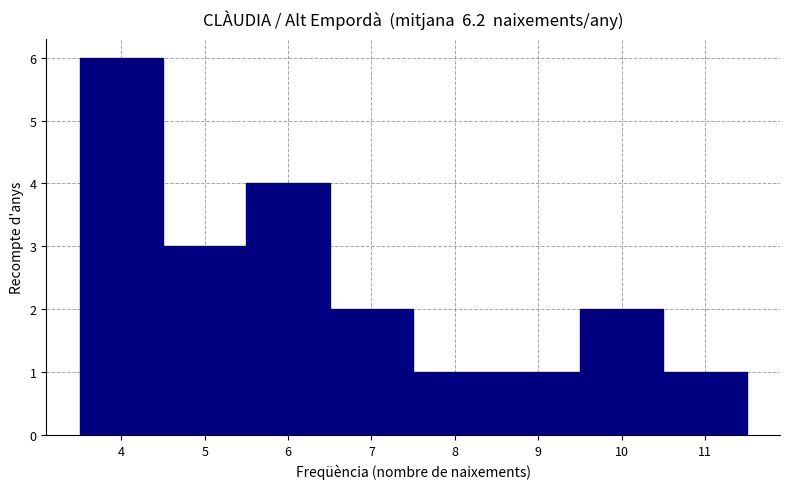

Reading left to right, list every bar in this chart as the range it spans on the x-axis followed by its height. The values are not printed on the chart, so give them approximately, as read against the axis.

3.5 to 4.5: 6
4.5 to 5.5: 3
5.5 to 6.5: 4
6.5 to 7.5: 2
7.5 to 8.5: 1
8.5 to 9.5: 1
9.5 to 10.5: 2
10.5 to 11.5: 1